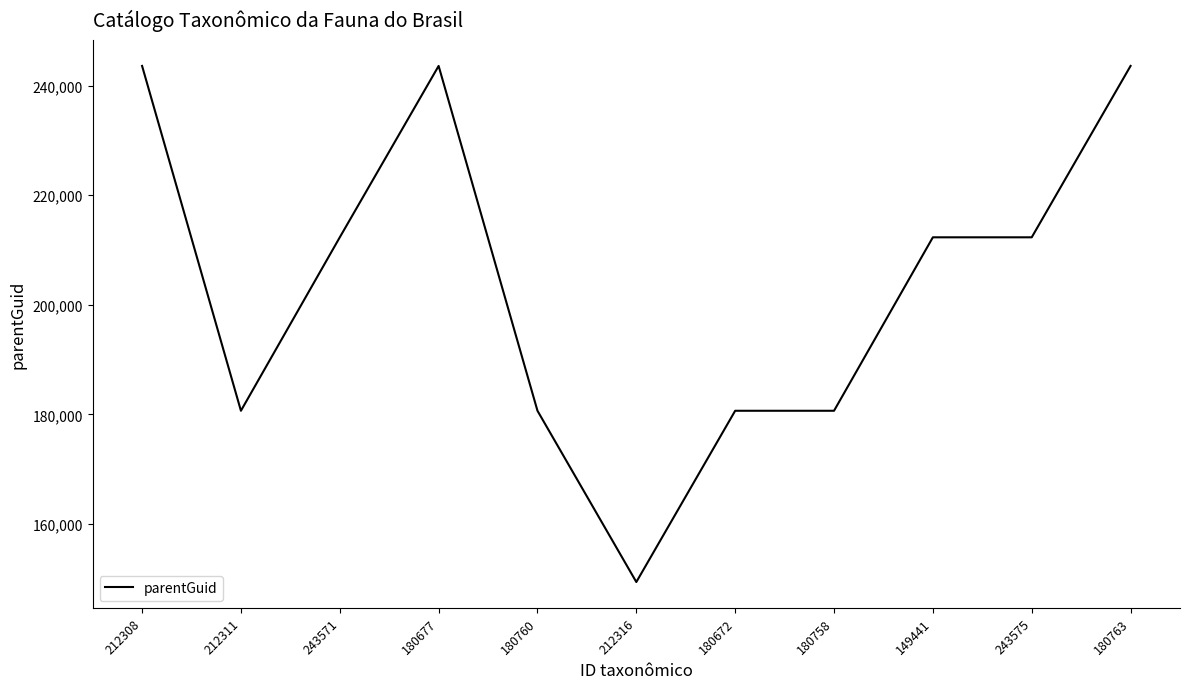

Which category has the lowest value across all series?

212316